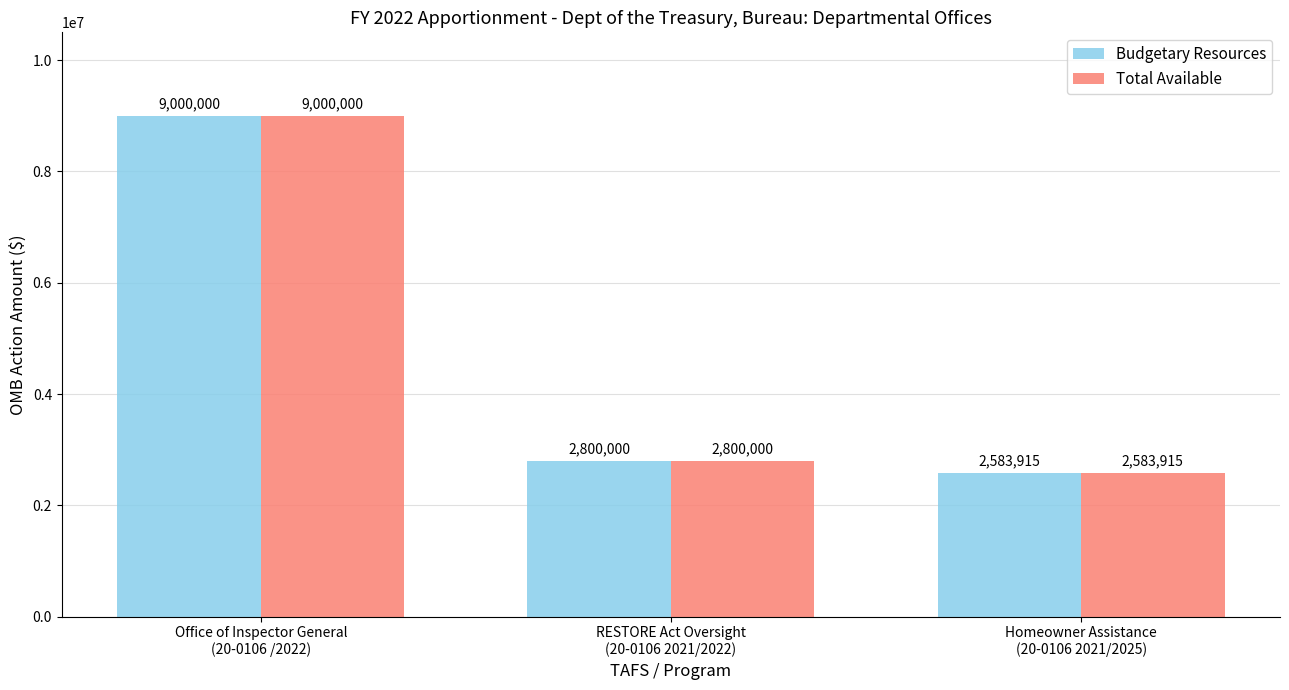

What are all the series names shown in the legend?

Budgetary Resources, Total Available